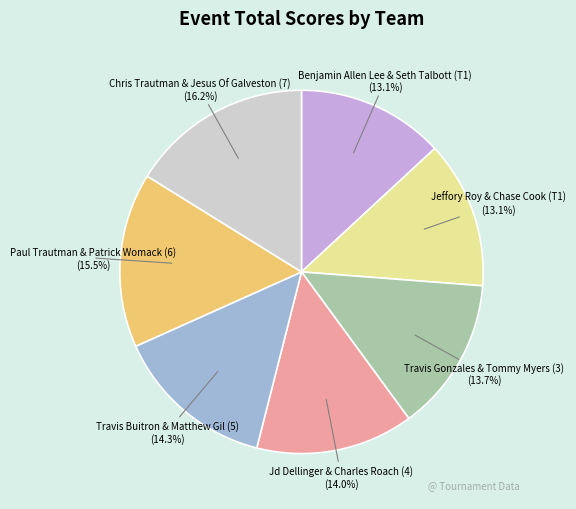

Is there any slice that represents more than half of the pie?

No